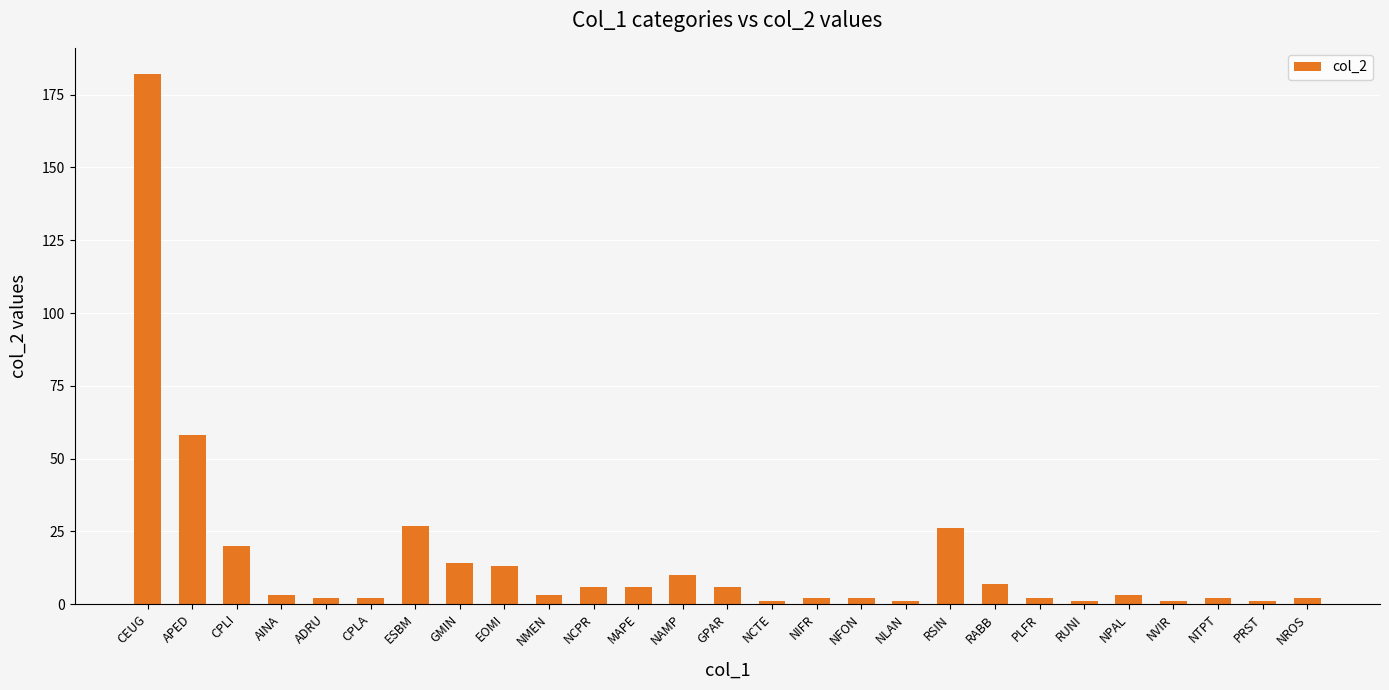

What is the difference between the maximum and minimum values?

181